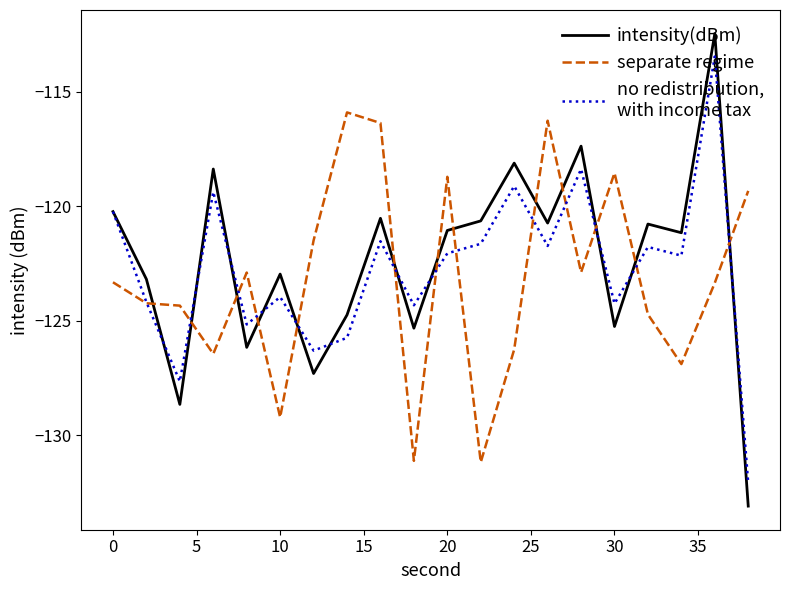

What is the greatest value displayed?

-112.5